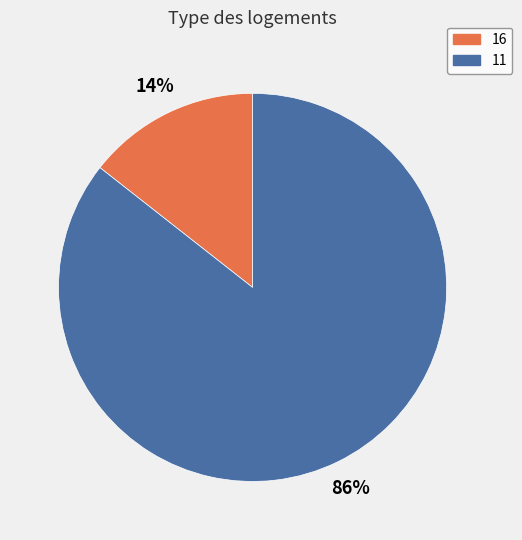

To the nearest percent, what portion does 16 represent?

14%